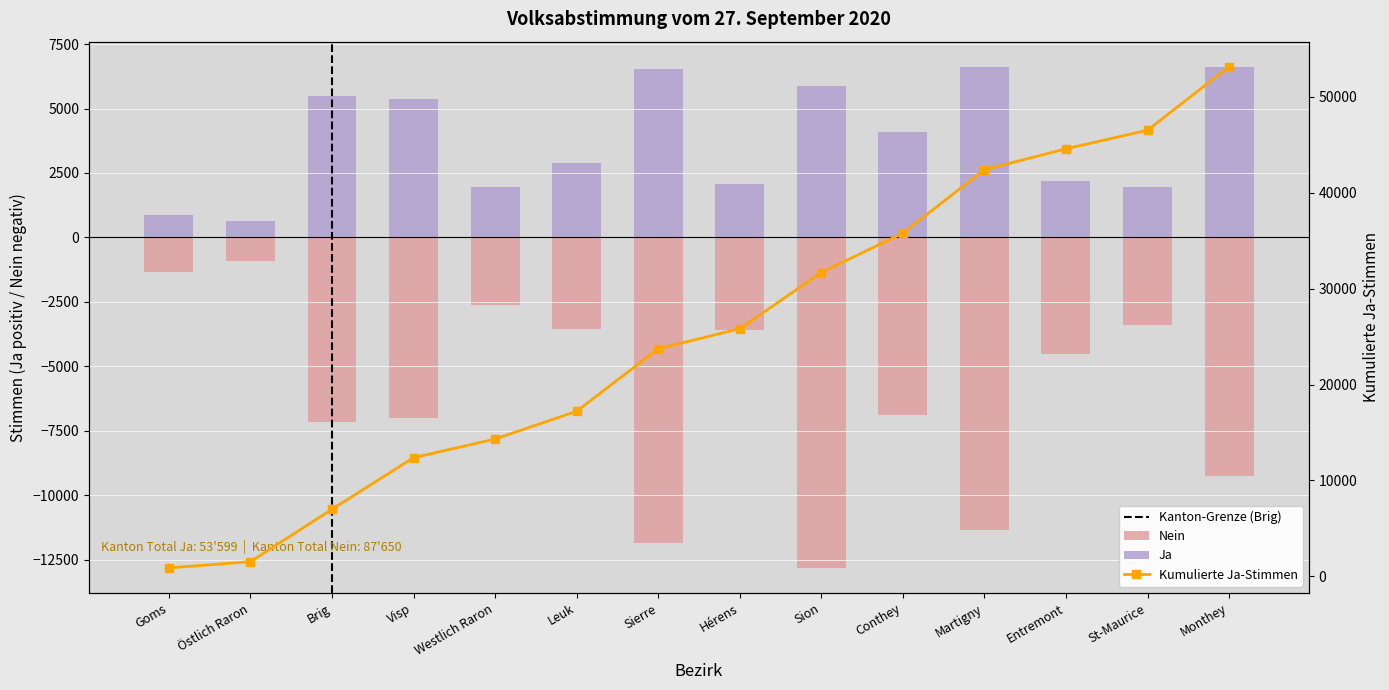

Count the number of categories in the chart.

14